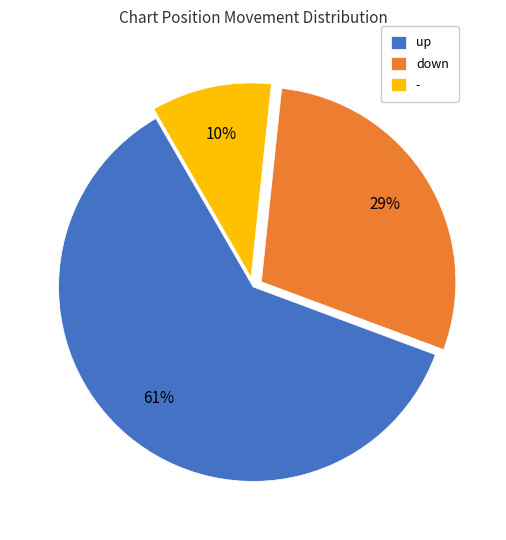

The - slice represents 10% of the pie. True or false?

True